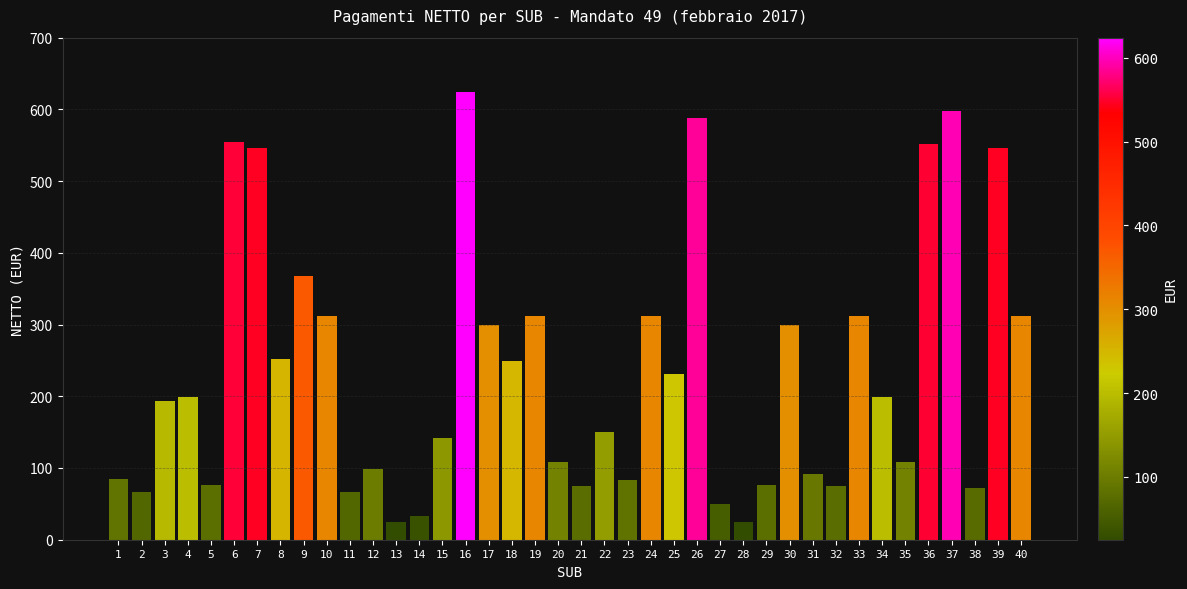

What is the ratio of the value at 30 to the value at 12?

3.0